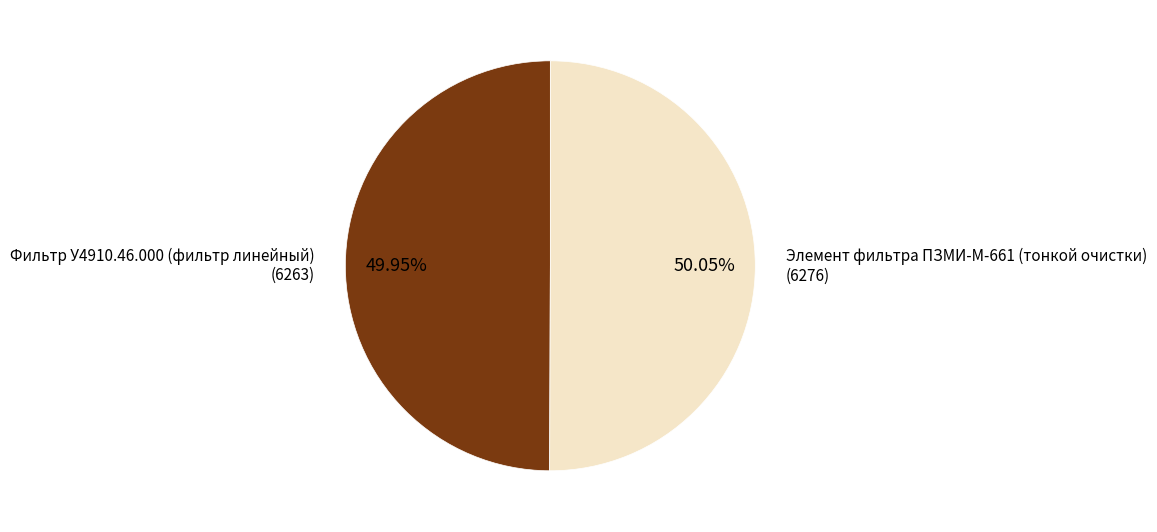

Does any single category account for the majority?

Yes